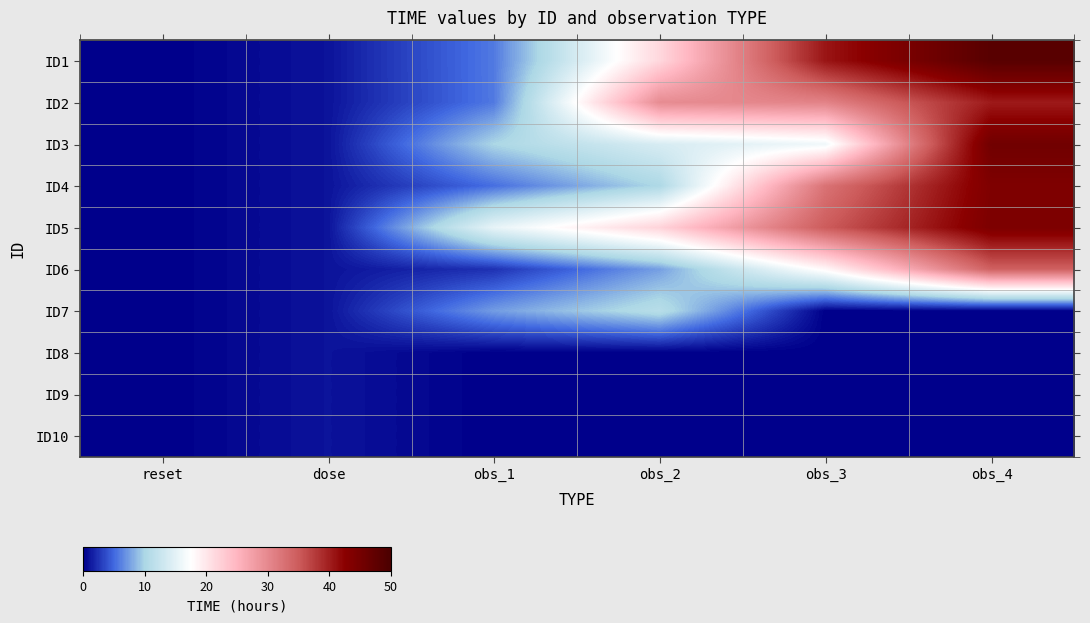

At which category is the sum across all series the highest?

obs_4